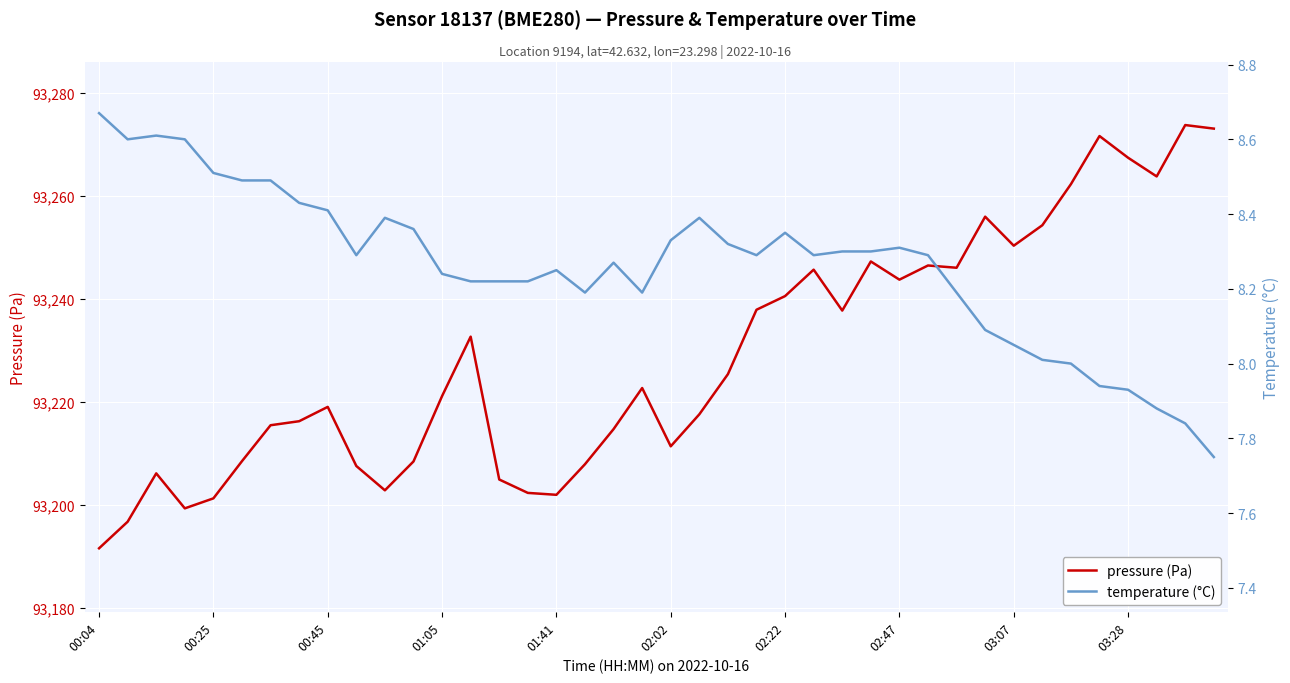

What is the value of the pressure (Pa) point at the 4th from the left?

93199.3